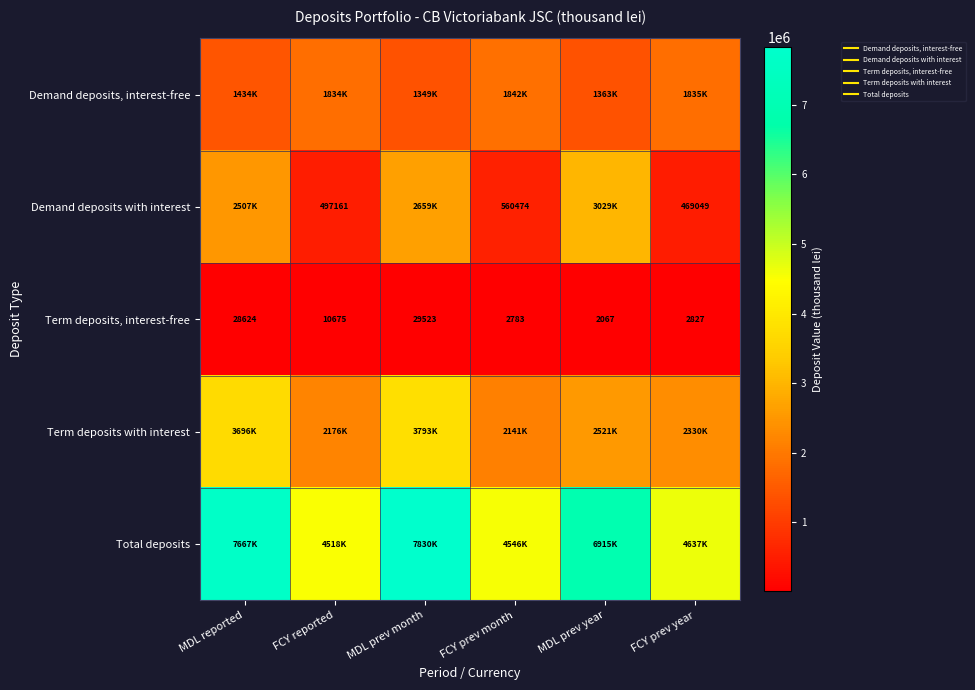

The Term deposits with interest series shows 5127418.0 at MDL reported. True or false?

False